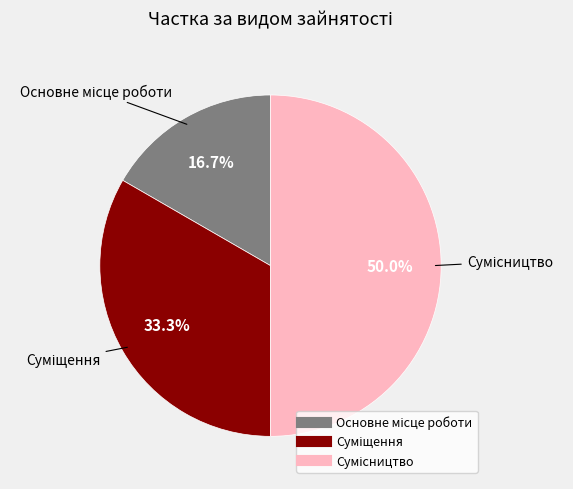

Is there any slice that represents more than half of the pie?

No